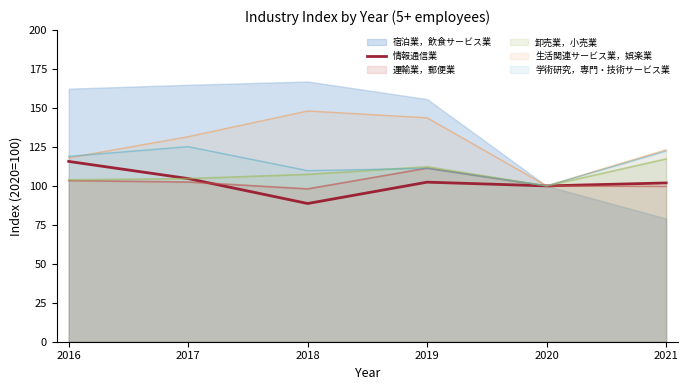

Reading left to right, extract all data points from this chart.

115.7	104.7	88.7	102.4	100.0	101.9